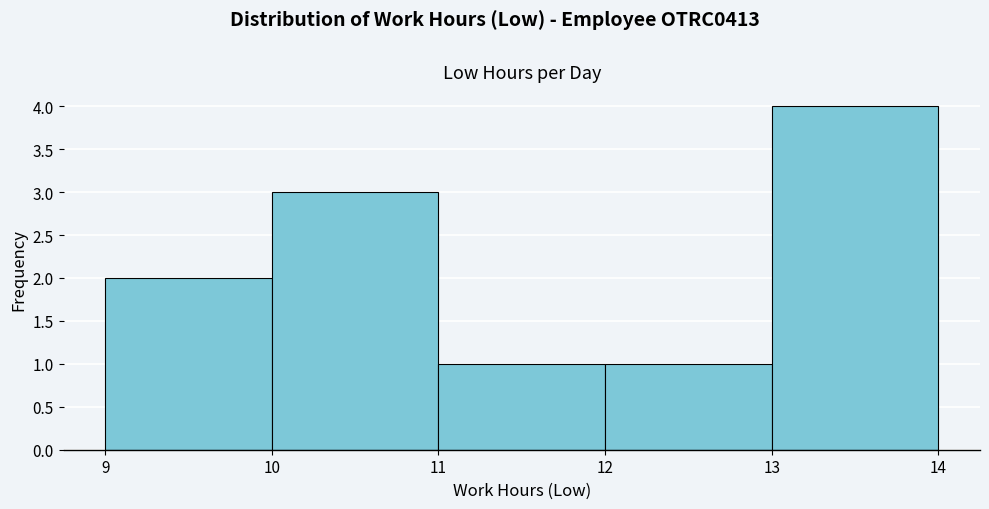

Reading left to right, transcribe this chart: for each bar, give the range it covers on the x-axis and its height. The values are not printed on the chart, so give them approximately, as read against the axis.

9 to 10: 2
10 to 11: 3
11 to 12: 1
12 to 13: 1
13 to 14: 4